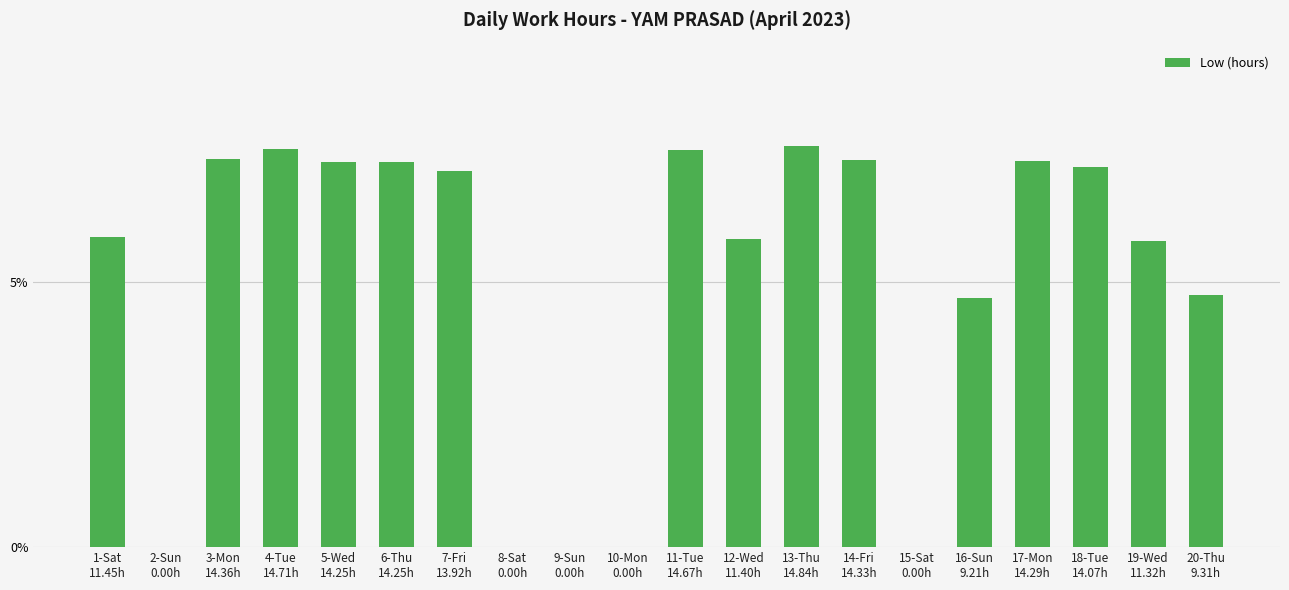

What is the sum of all values?

100.0